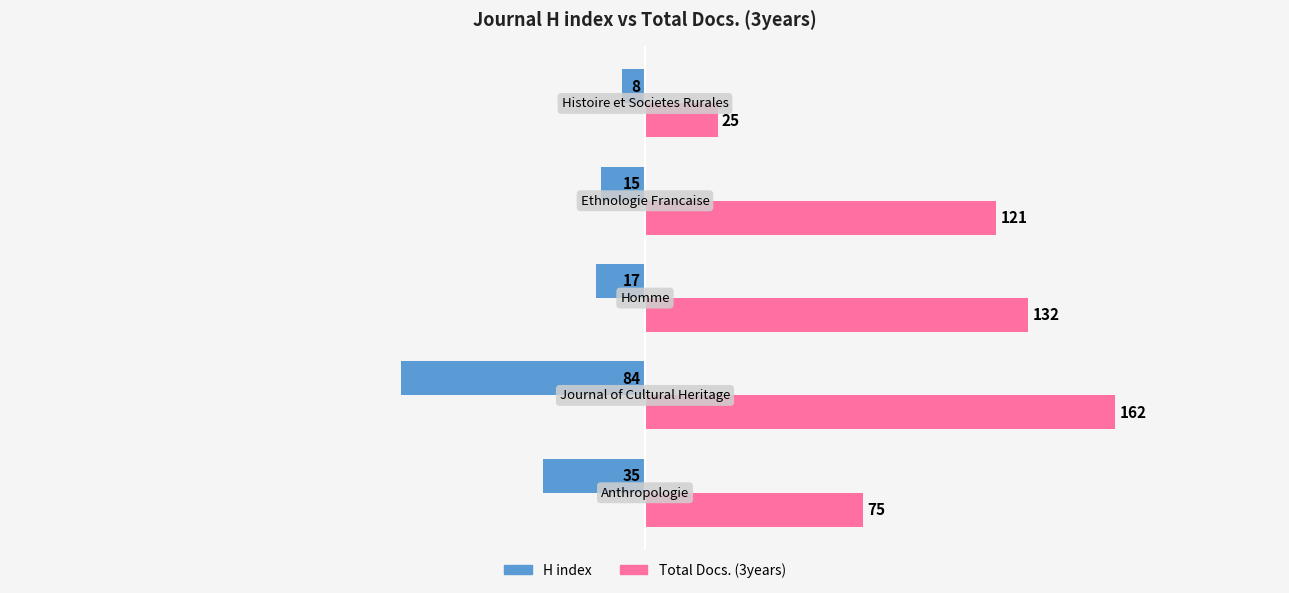

What is the smallest value displayed?

-84